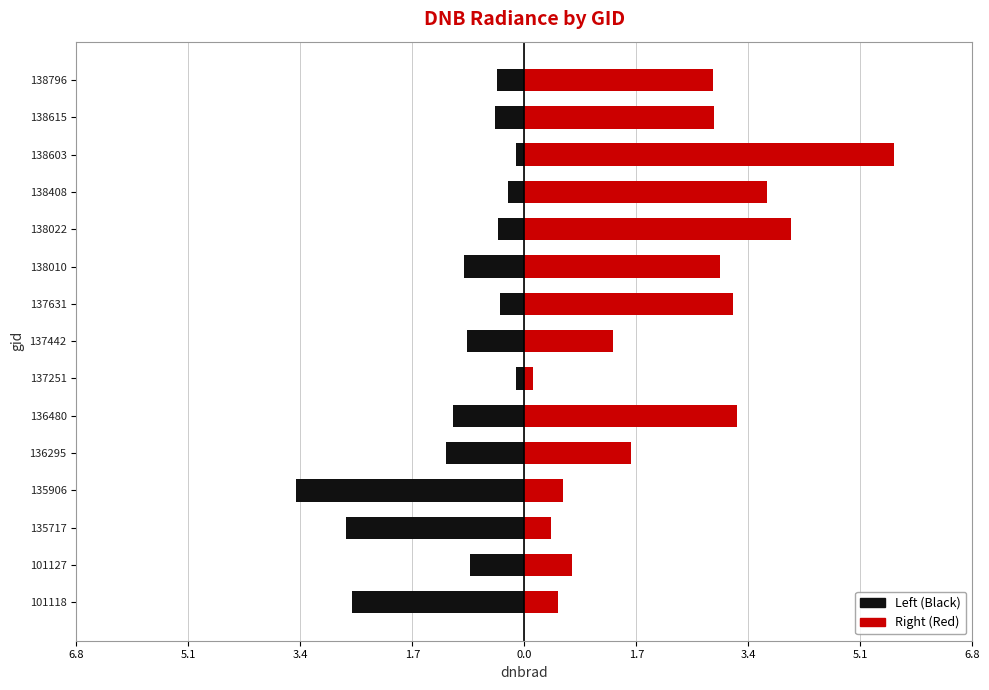

What is the maximum value for Right (Red)?

5.6